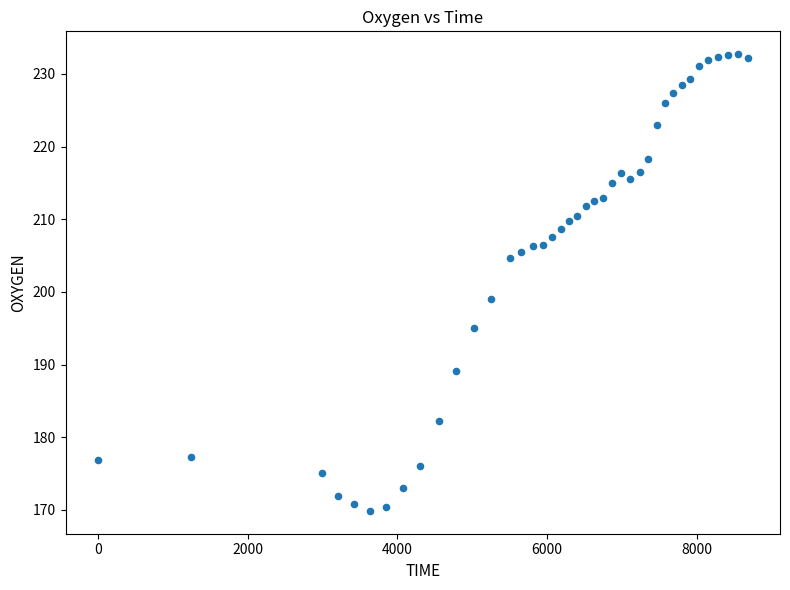

What Y value in the scatter plot is closest to 201?

199.0